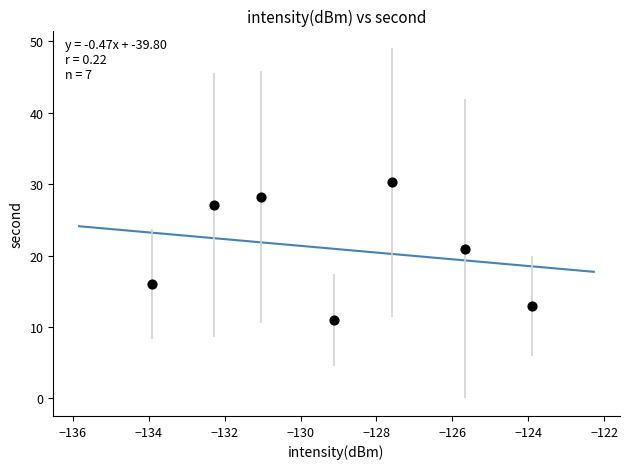

What Y value in the scatter plot is closest to 20?

21.0